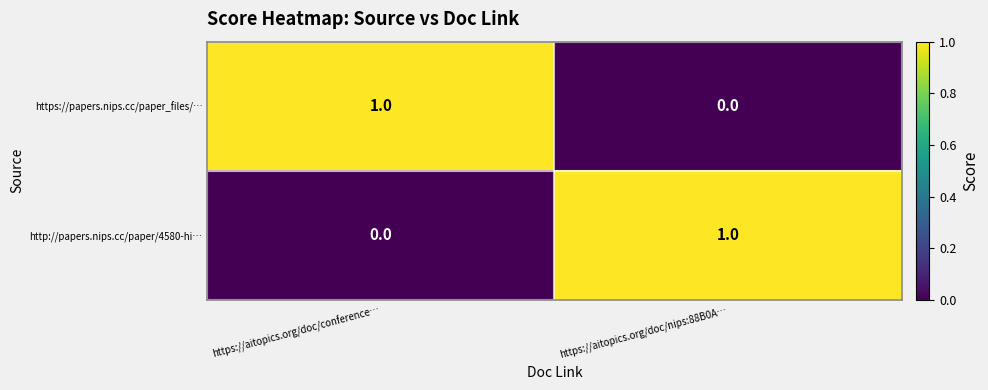

Rank the series at https://aitopics.org/doc/nips:88B0A… from highest to lowest value.

http://papers.nips.cc/paper/4580-hi…, https://papers.nips.cc/paper_files/…